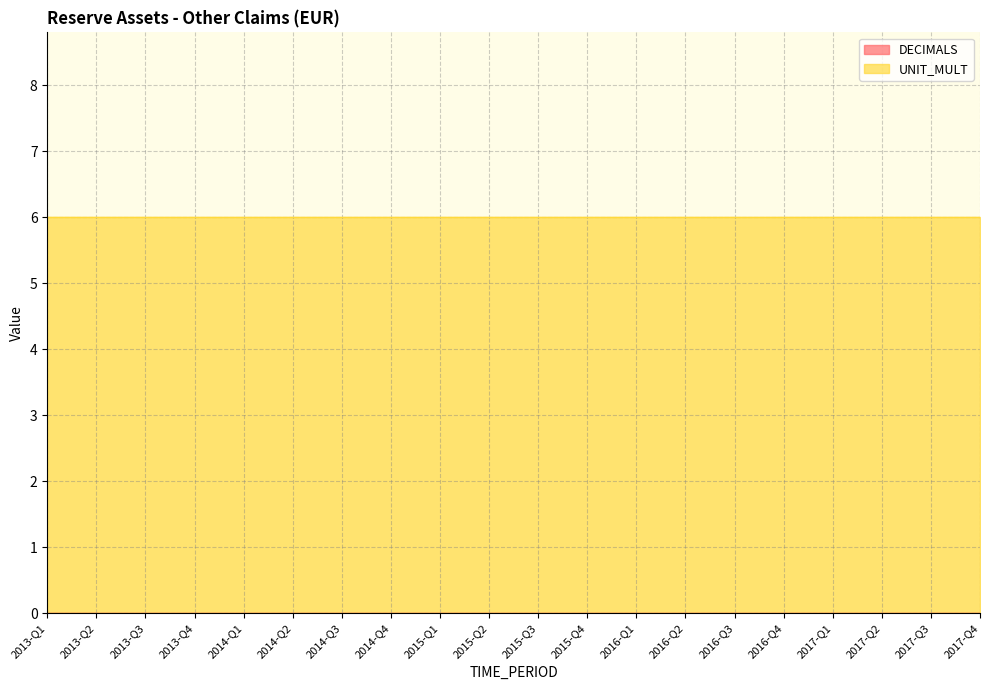

Between 2014-Q4 and 2015-Q3, which series saw the biggest shift?

DECIMALS